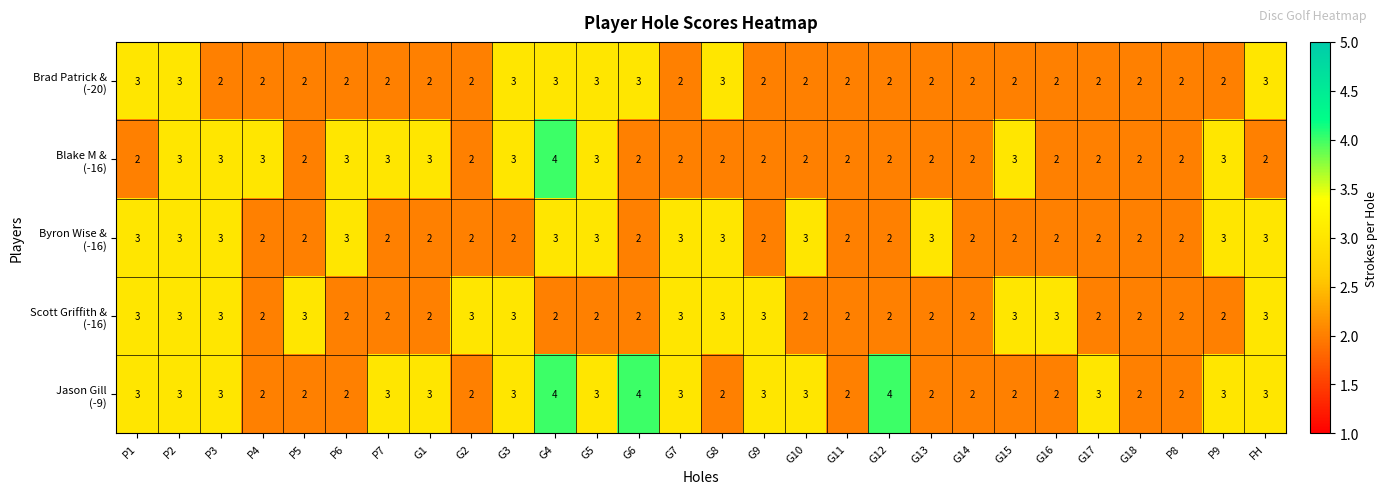

At which category is the sum across all series the highest?

G4